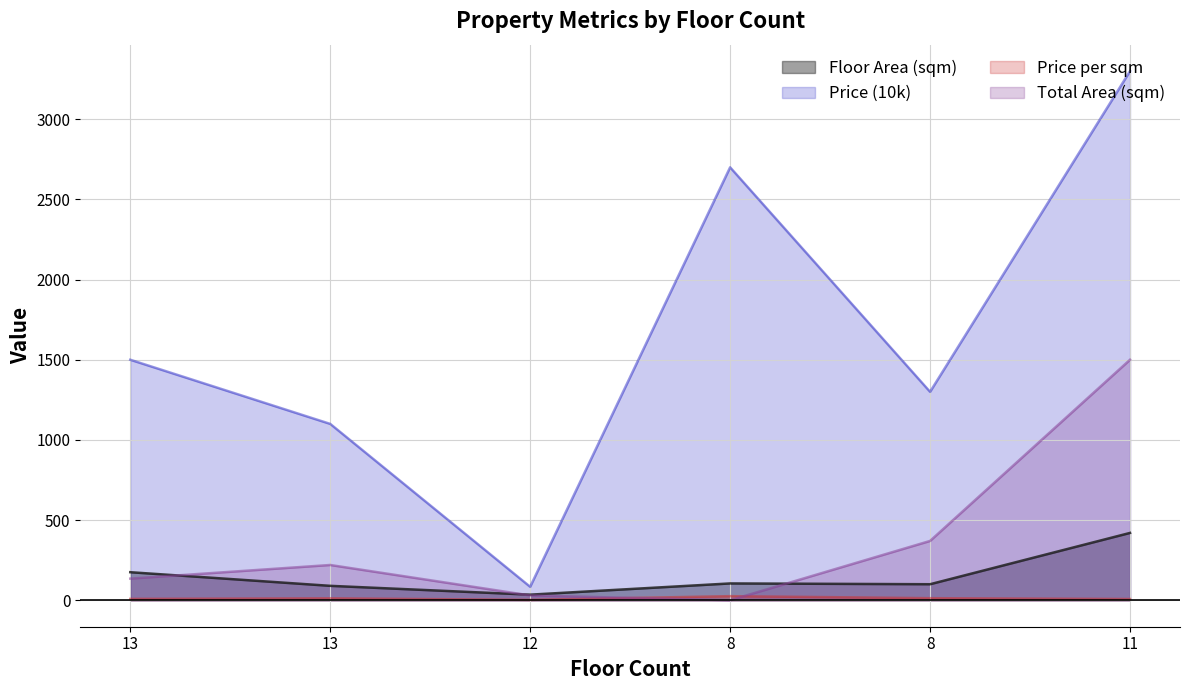

What is the difference between the maximum and minimum values in the Floor Area (sqm) series?

385.0